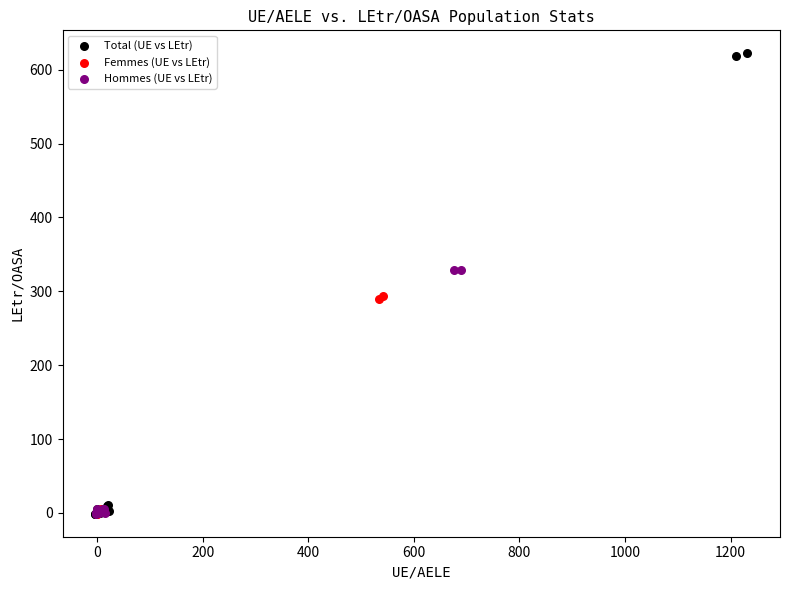

Which series has the widest spread of Y values?

Total (UE vs LEtr)